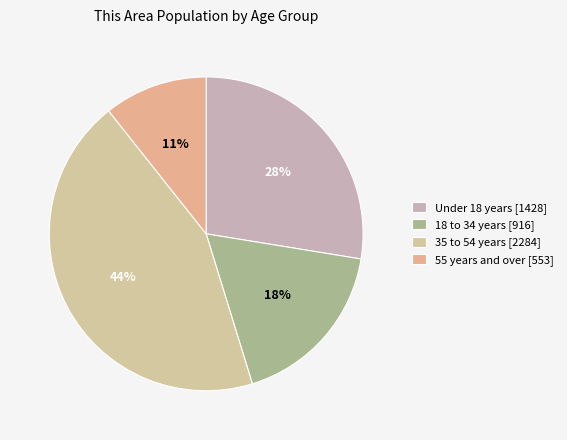

What is the smallest slice in the pie chart?

55 years and over [553]